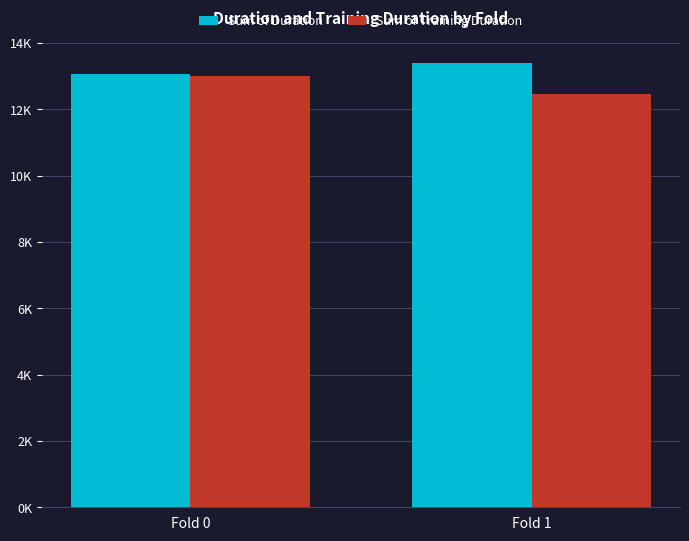

What are all the series names shown in the legend?

Sum of Duration, Sum of Training Duration